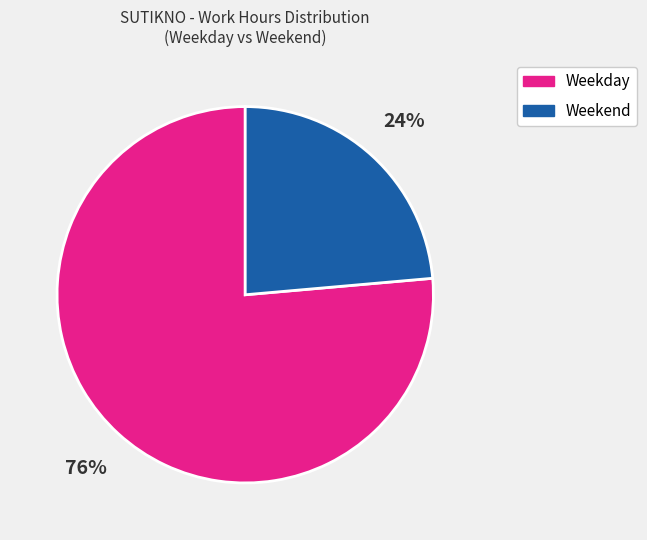

To the nearest percent, what is the average slice percentage?

50%